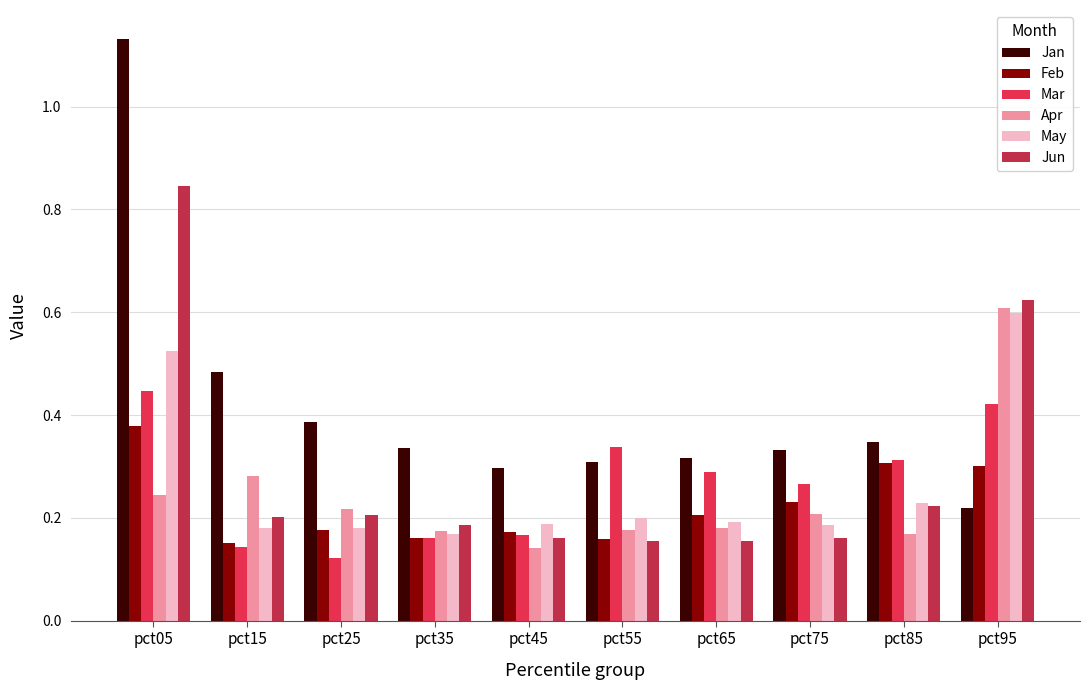

What is the sum of all May values?

2.6